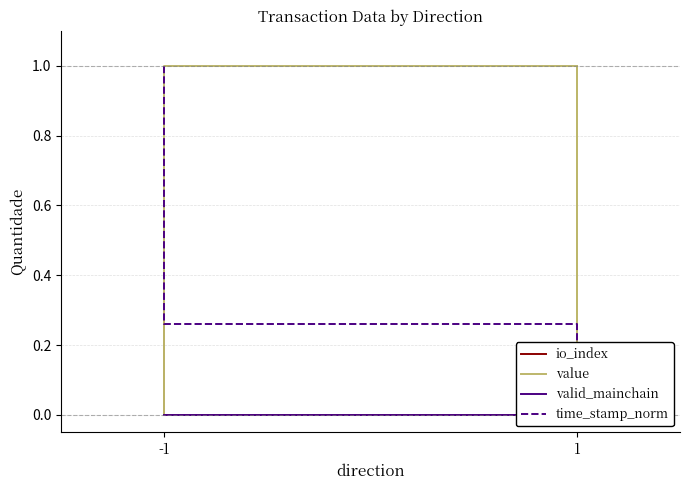

Which label corresponds to the smallest value in the chart?

-1